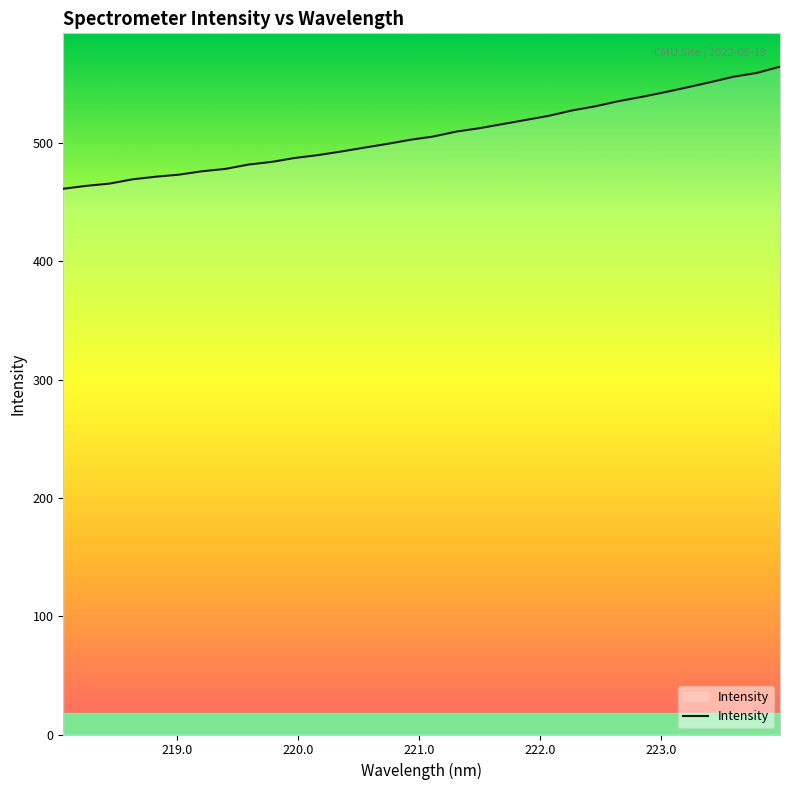

What is the sum of all values?

16237.3